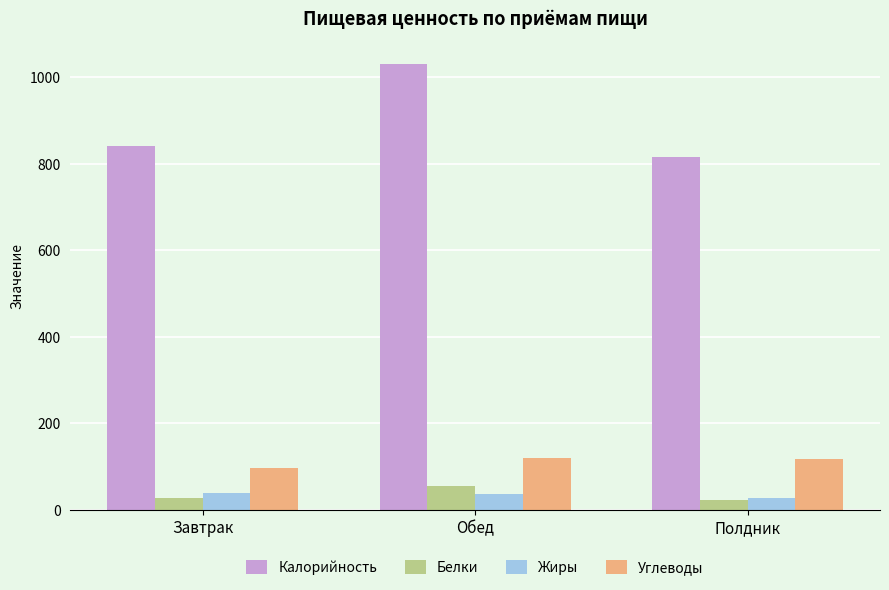

Is it true that Калорийность equals 586.1 at Завтрак?

False